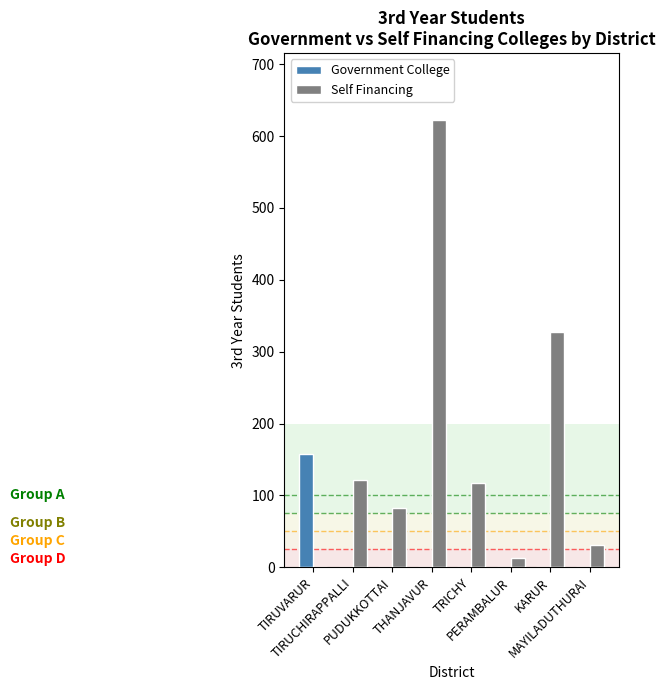

At which category is the sum across all series the highest?

THANJAVUR